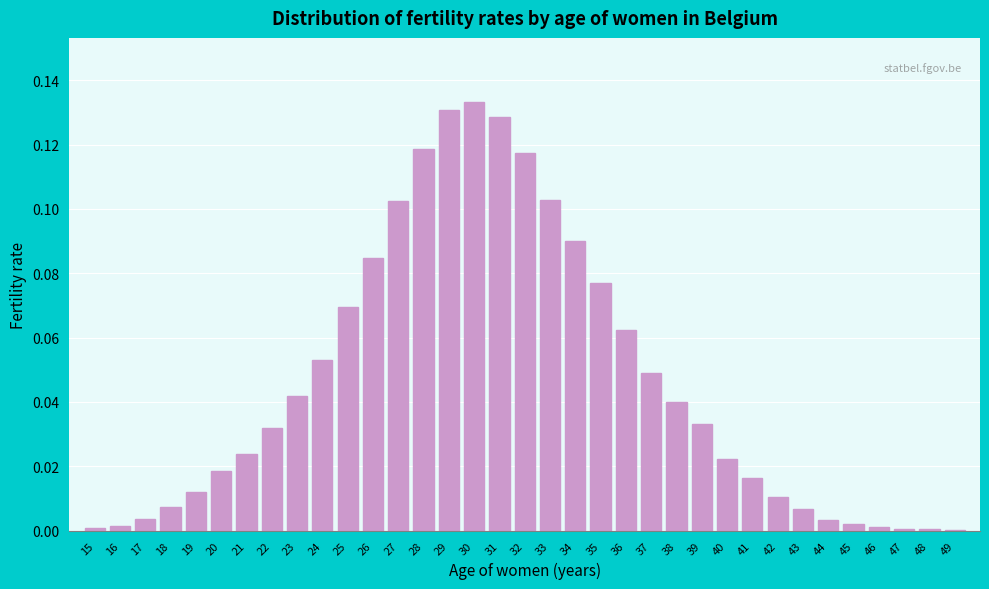

The value at 42 is 0.0. True or false?

True